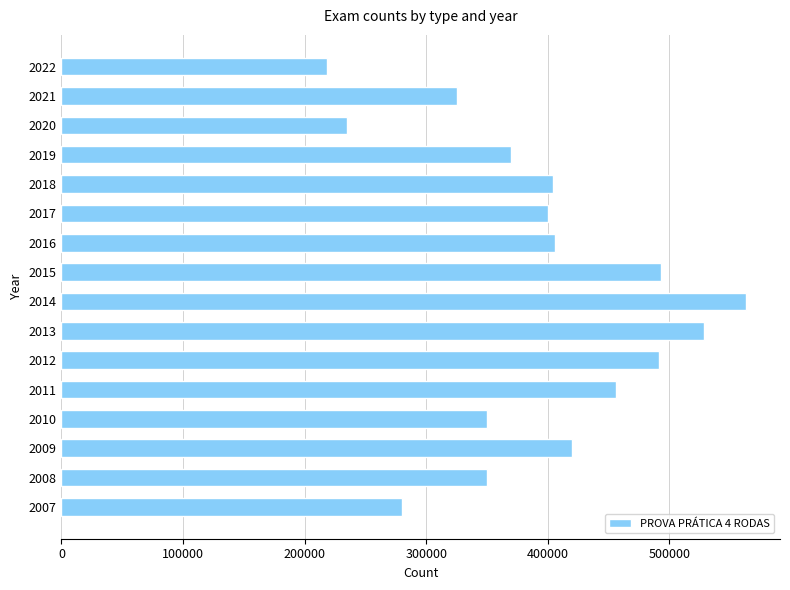

Read the value at 2012.

491478